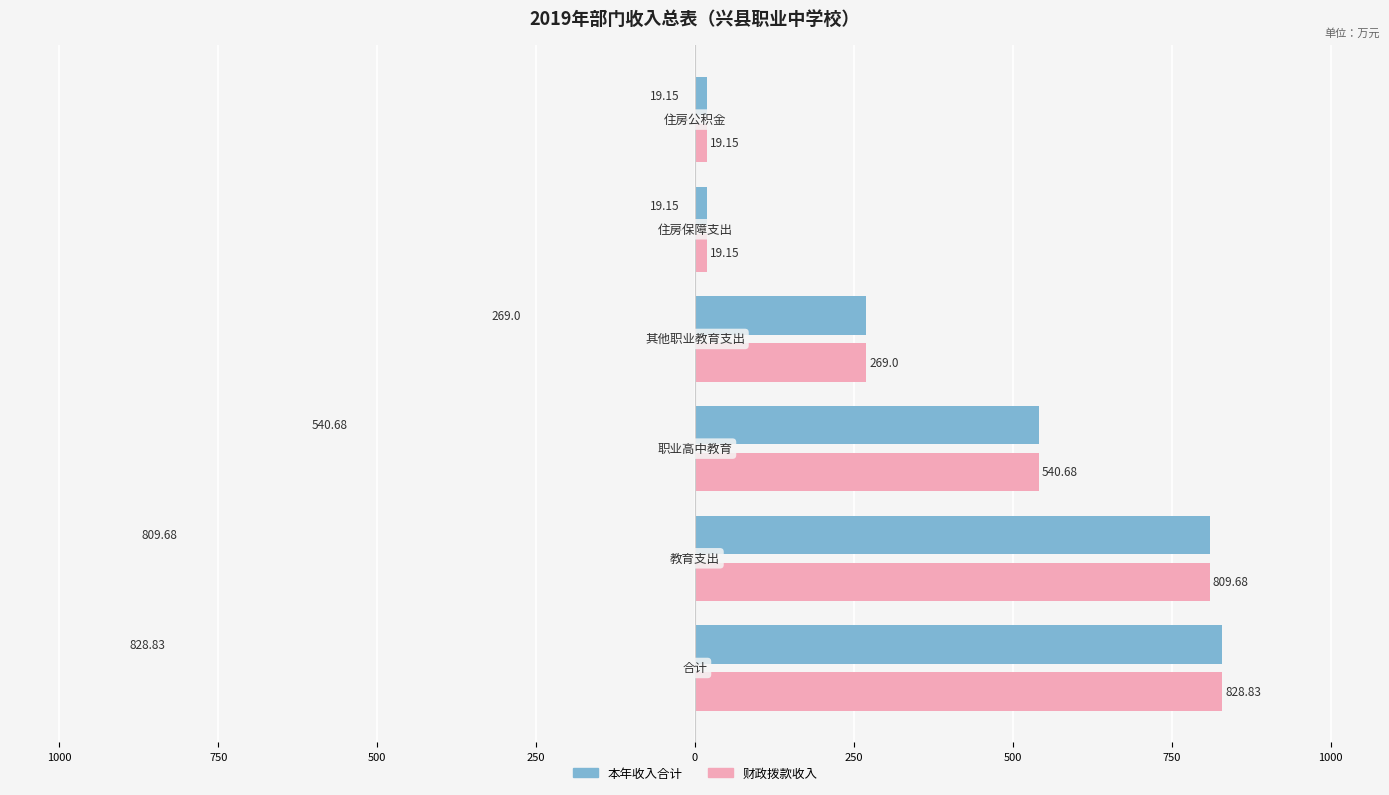

What is the maximum value for 本年收入合计?

828.8